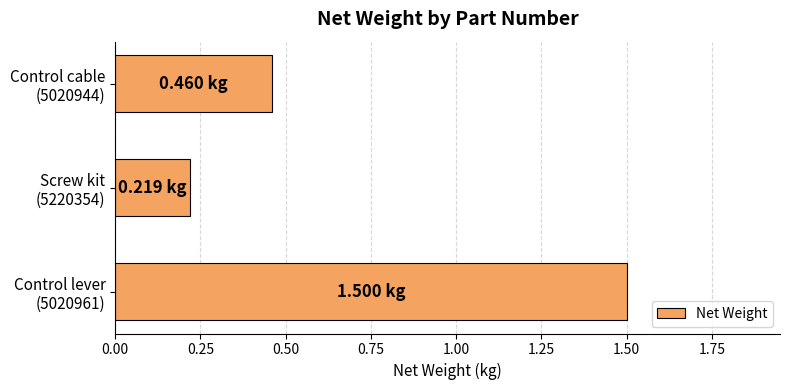

What is the average value?

0.7